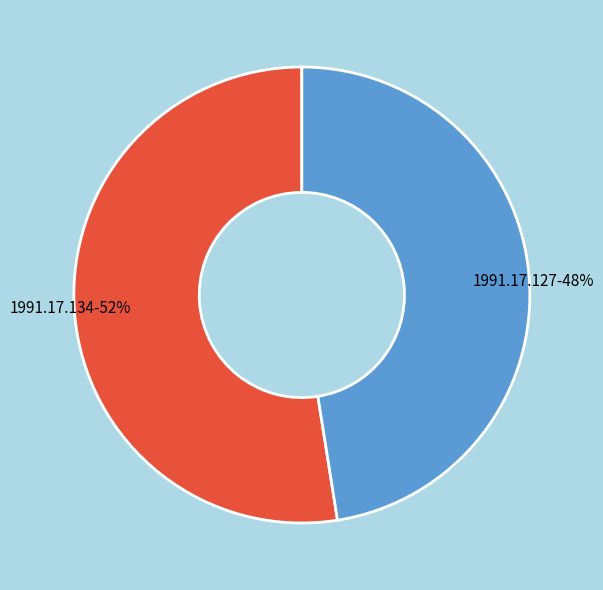

How many segments does this pie chart have?

2